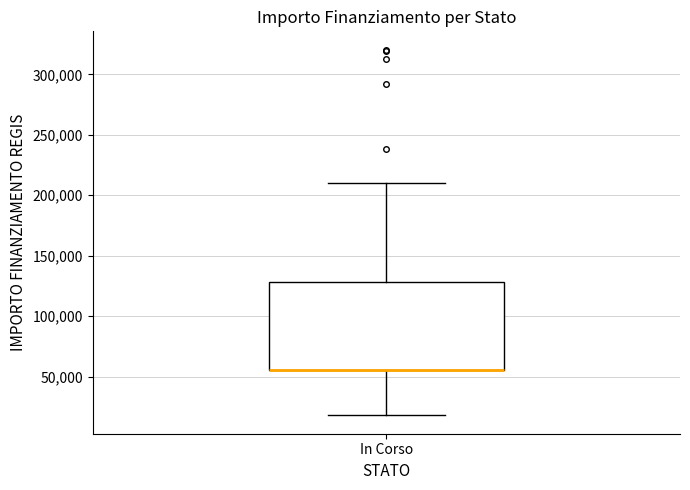

Where does the lower whisker of the box for In Corso end on the y-axis? The values are not printed on the chart, so give them approximately, as read against the axis.

20000